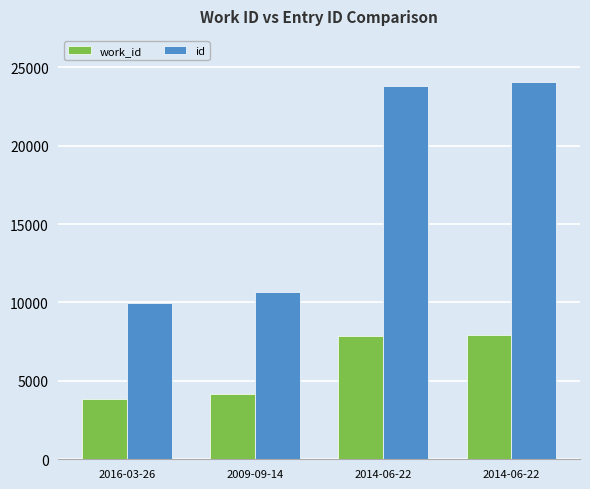

Between 2016-03-26 and 2014-06-22, which series saw the biggest shift?

id